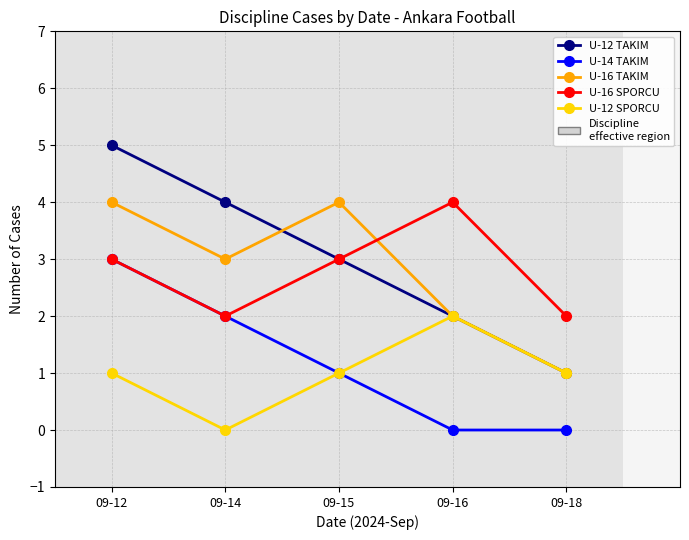

Which series has the widest spread of values?

U-12 TAKIM